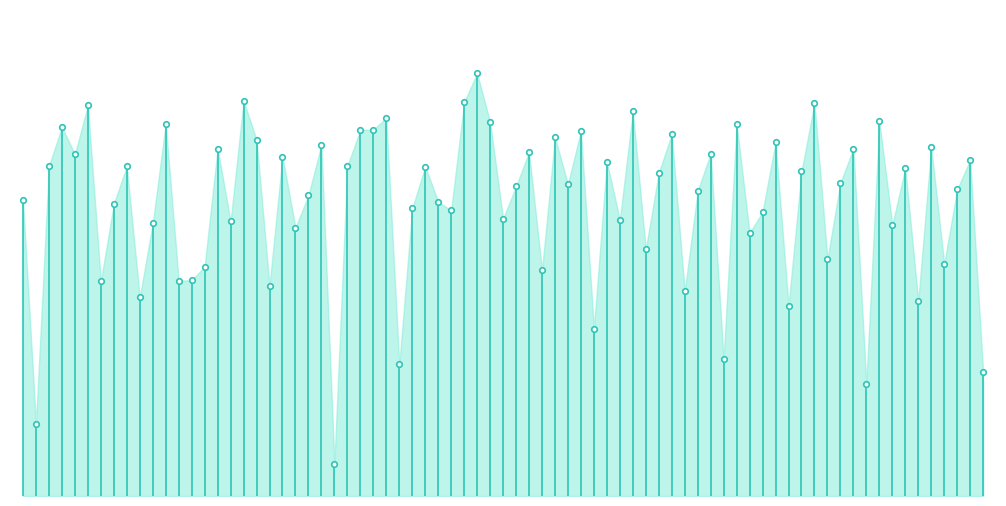

What is the change in value from −10 to 0?

+18.3